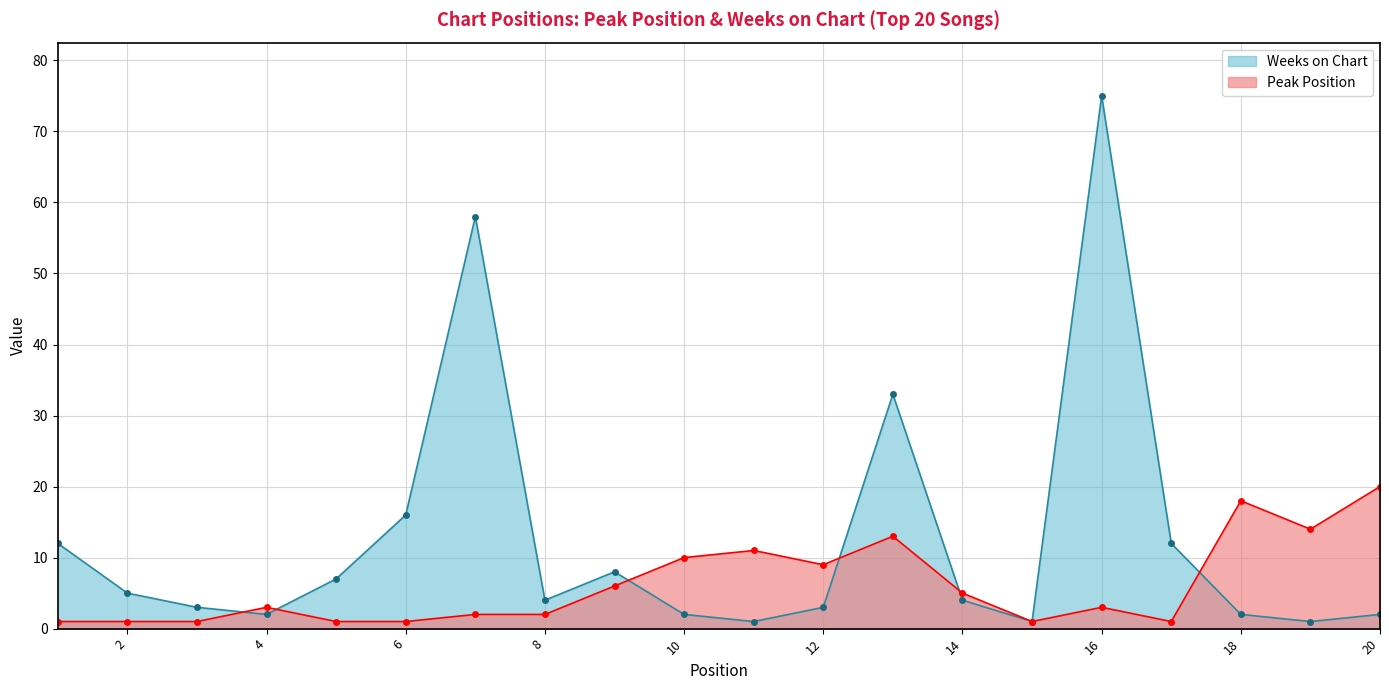

List the series in order of their overall mean, highest first.

Weeks on Chart, Peak Position